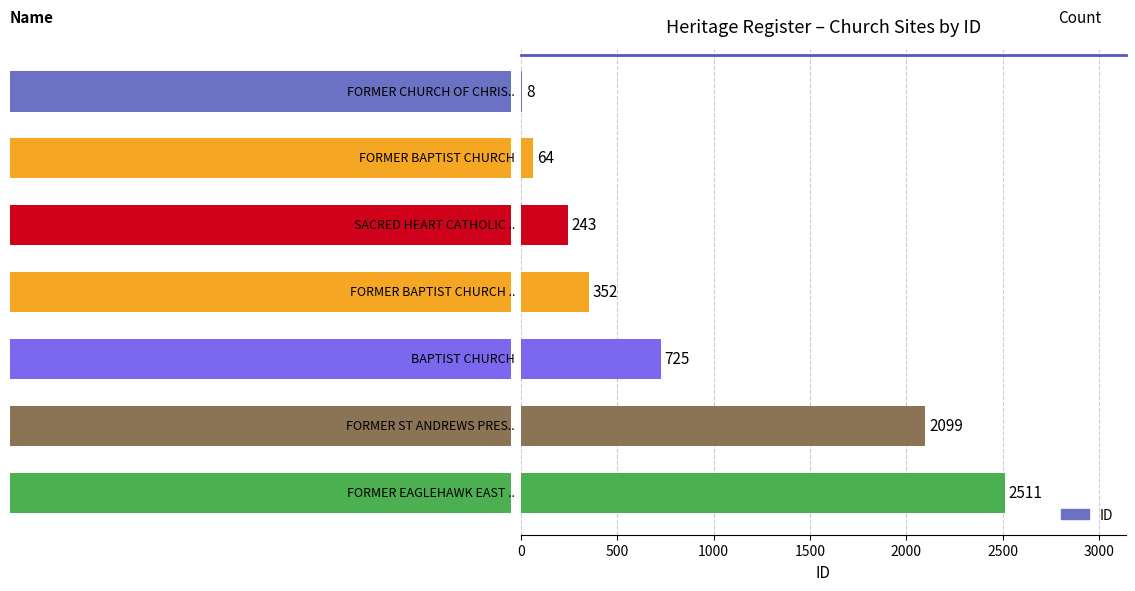

What is the maximum value shown in the chart?

2511